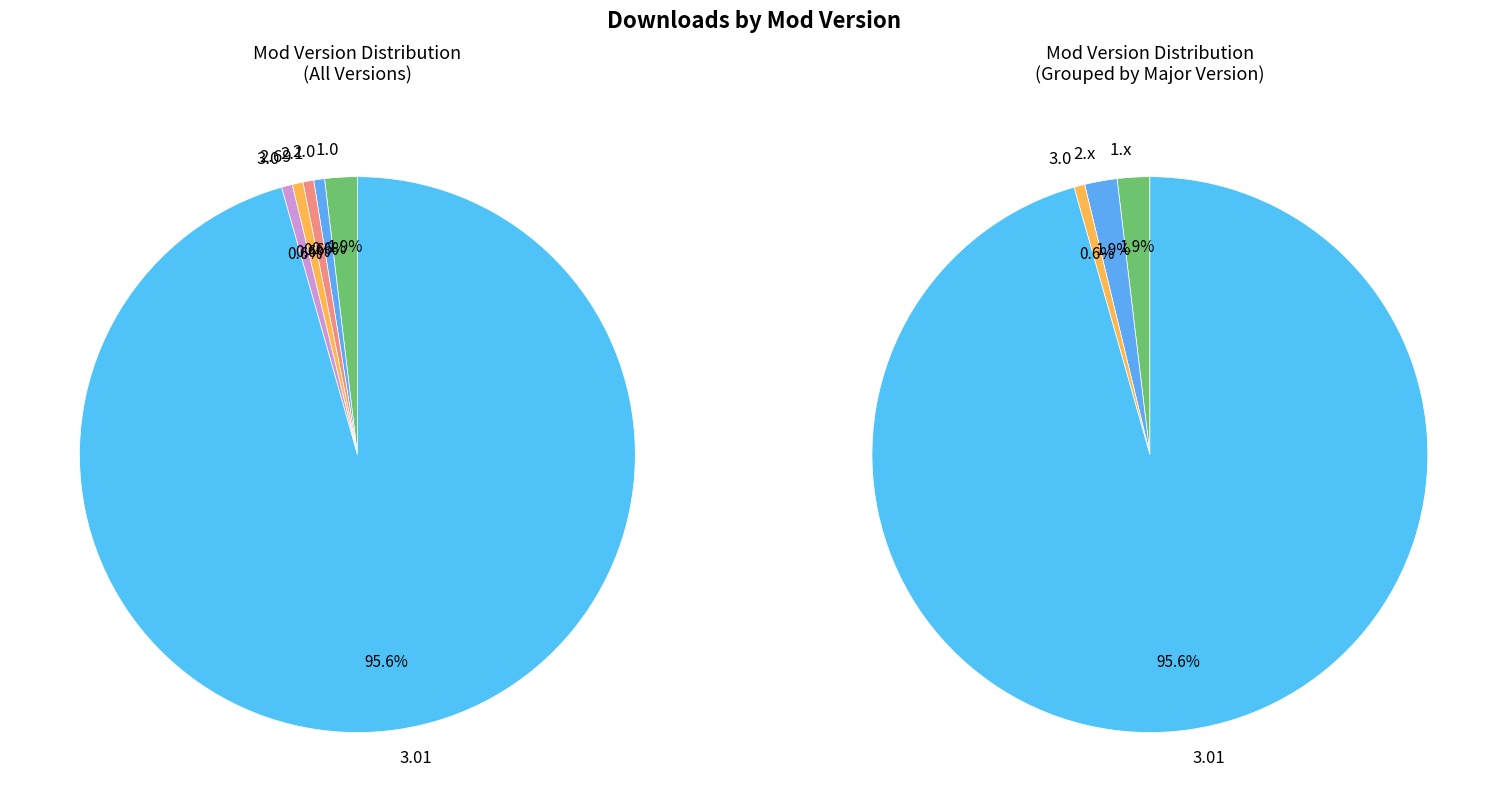

Which category accounts for the majority?

3.01